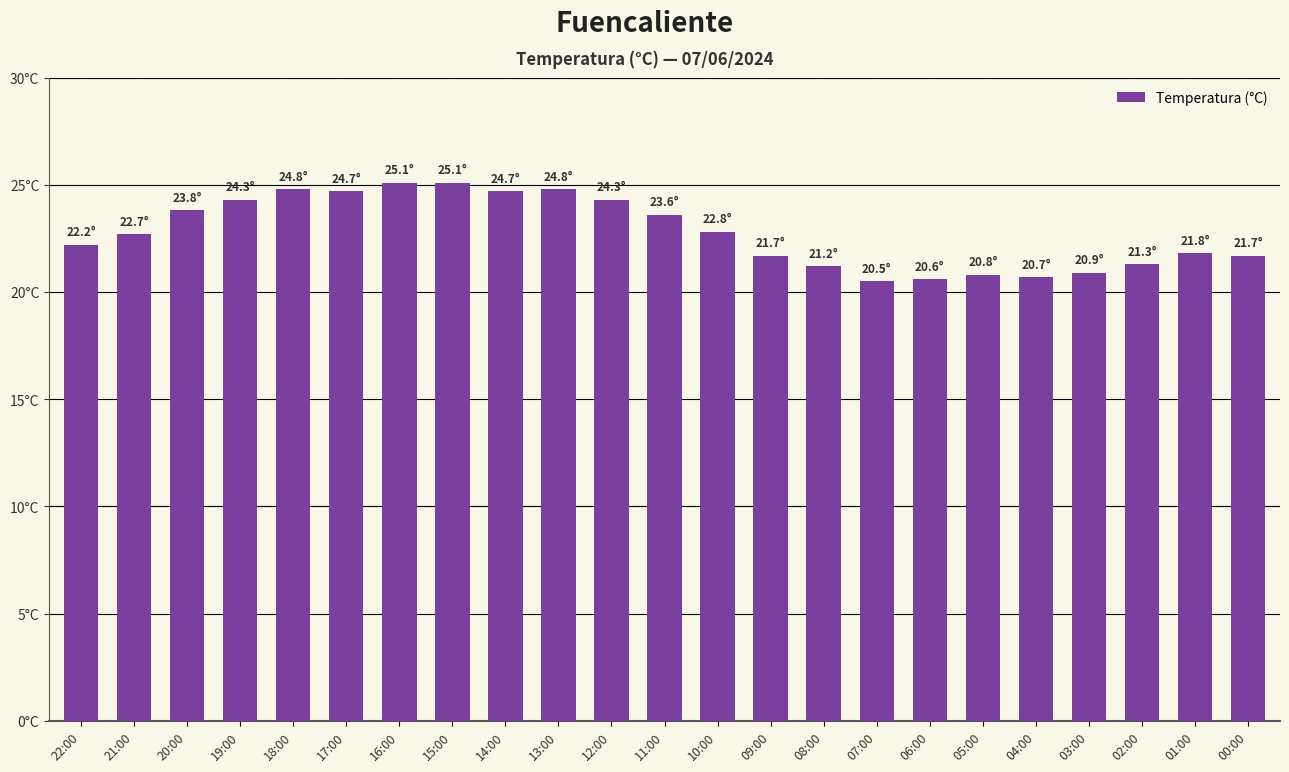

What position from the left is 05:00?

18